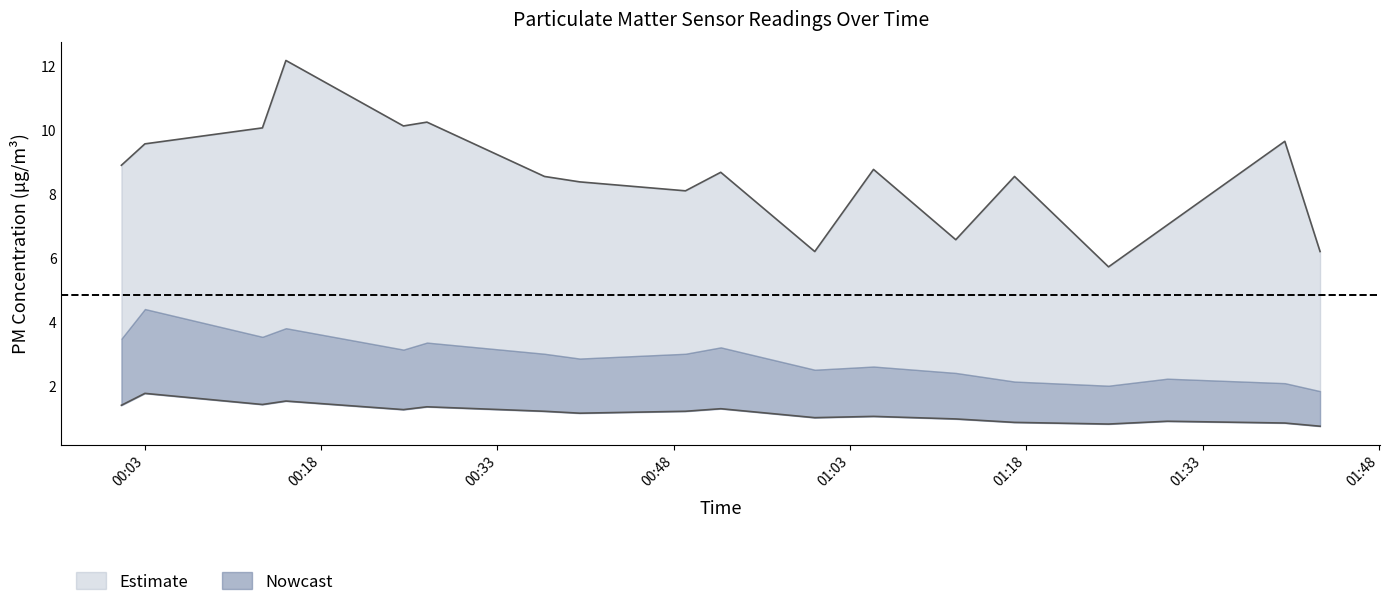

What is the label of the 15th point from the right?

00:37